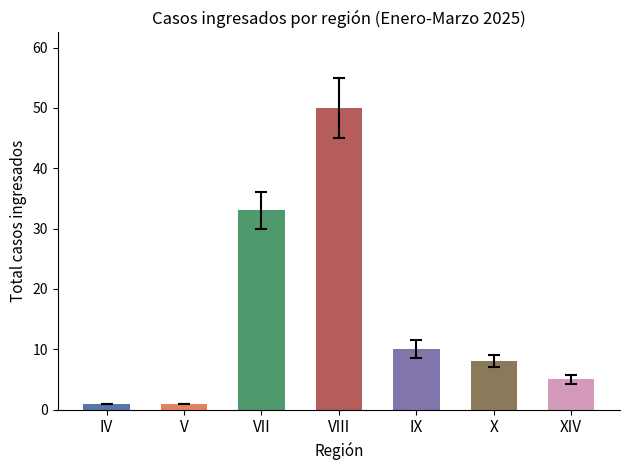

What is the average value?

15